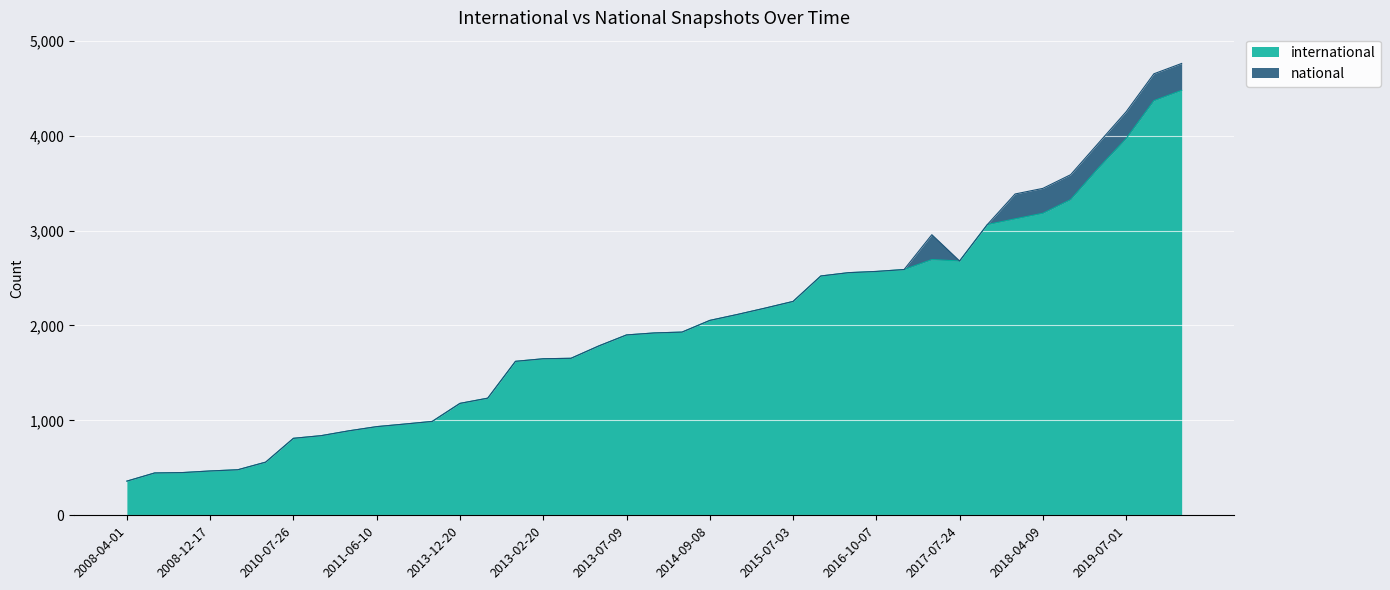

Reading right to left, transcribe all the data shown in this chart.

4477	4368	3968	3658	3326	3182	3123	3063	2679	2694	2589	2569	2556	2521	2253	2183	2116	2053	1930	1921	1900	1784	1654	1649	1622	1234	1179	989	961	934	890	839	811	560	480	467	450	446	360